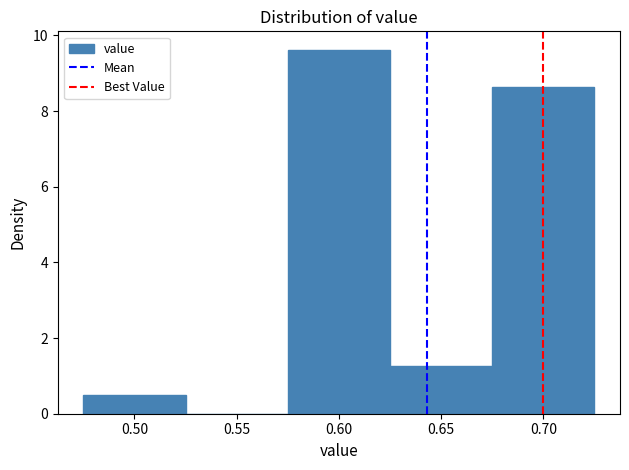

Which range on the x-axis has the tallest bar?

0.575 to 0.625